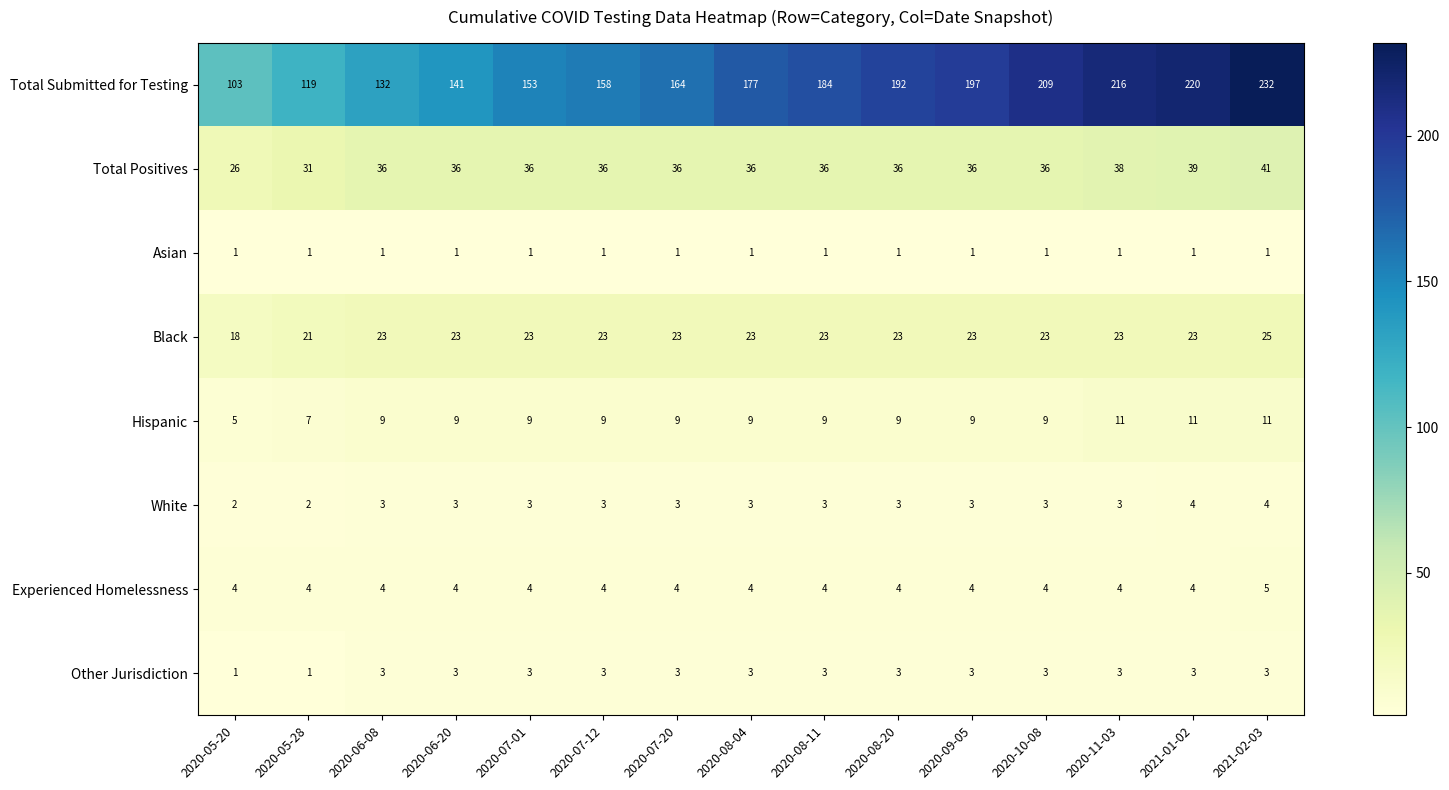

What is the difference between the maximum and minimum values in the Total Positives series?

15